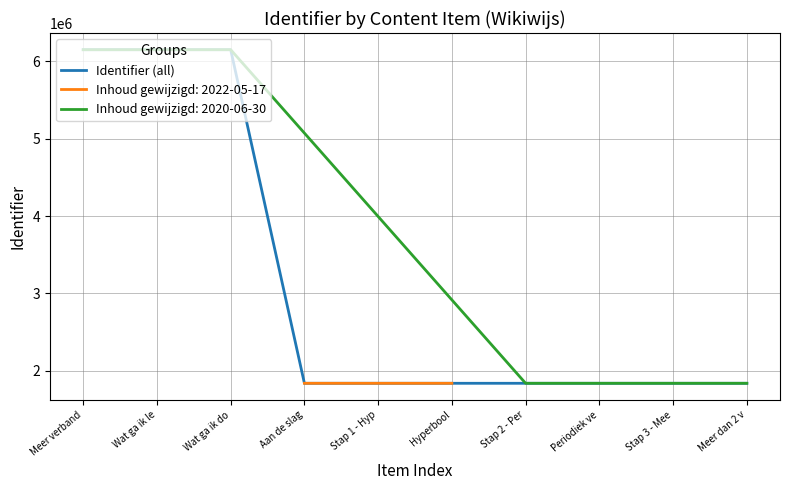

Approximately how many times larger is the value at Periodiek ve compared to Meer dan 2 v?

1.0